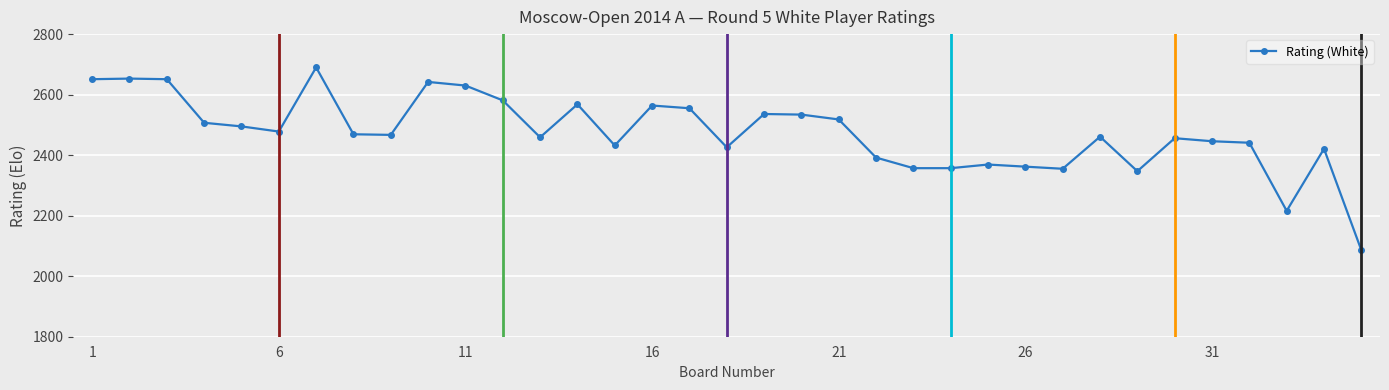

How many lines are shown in the chart?

1